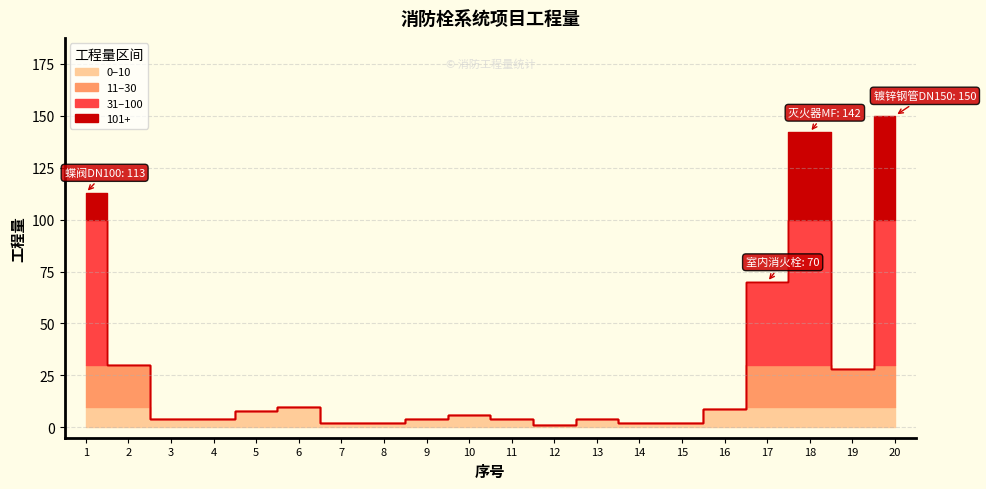

Reading left to right, what are all the values shown in this chart?

1=113	2=30	3=4	4=4	5=8	6=10	7=2	8=2	9=4	10=6	11=4	12=1	13=4	14=2	15=2	16=9	17=70	18=142	19=28	20=150